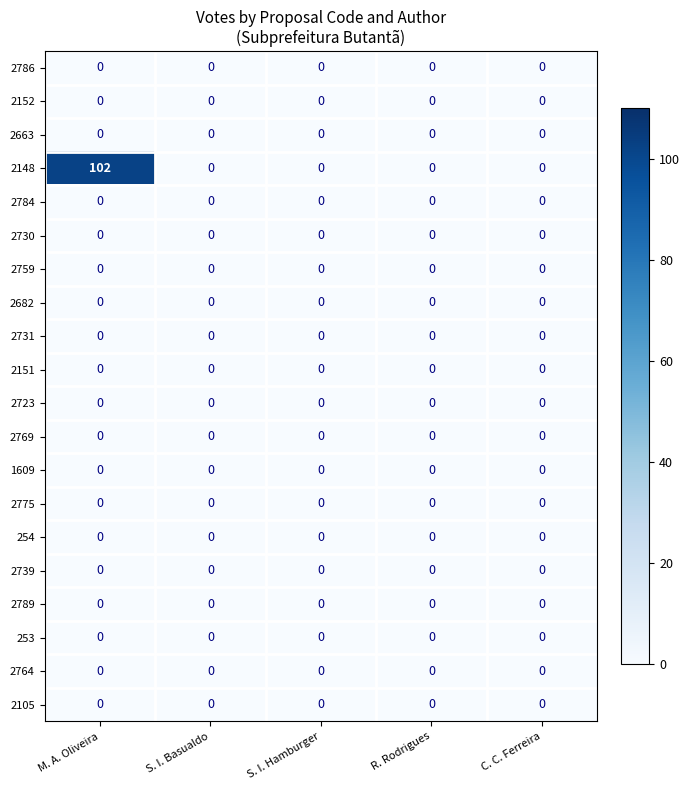

True or false: 253 has a value of 0 at C. C. Ferreira.

True